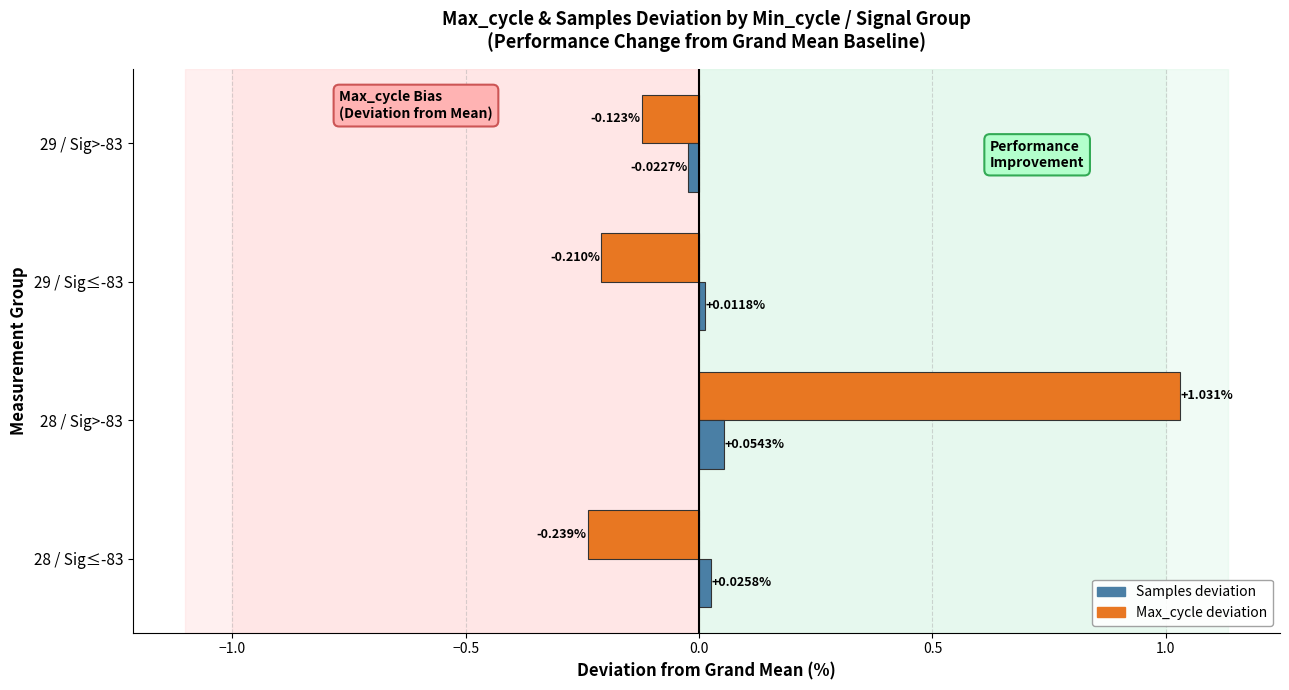

What is the spread (max minus min) of values at 28 / Sig≤-83?

0.3